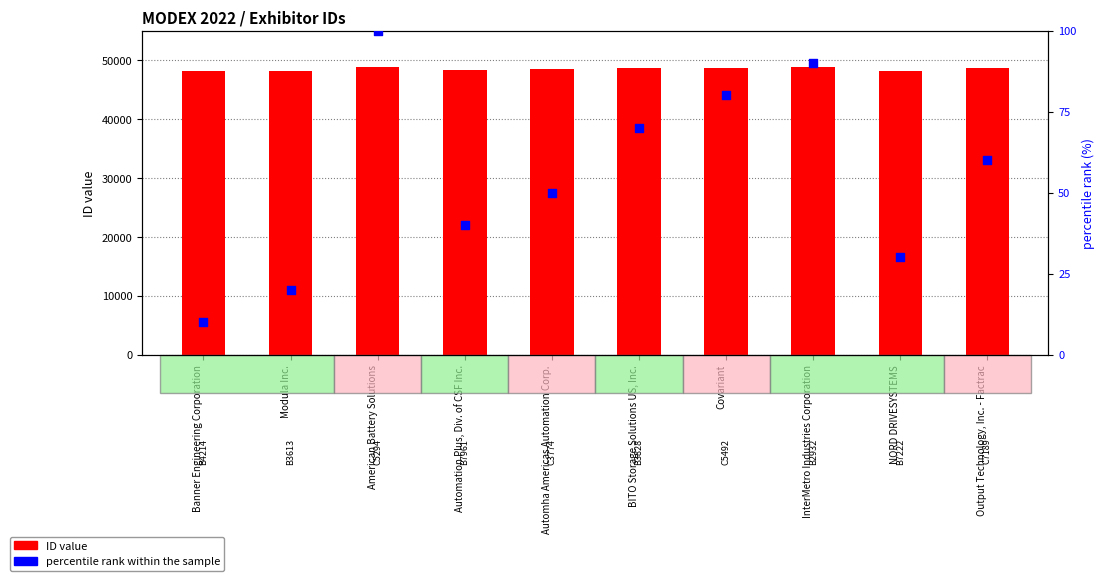

Which series has the largest total across all categories?

ID value